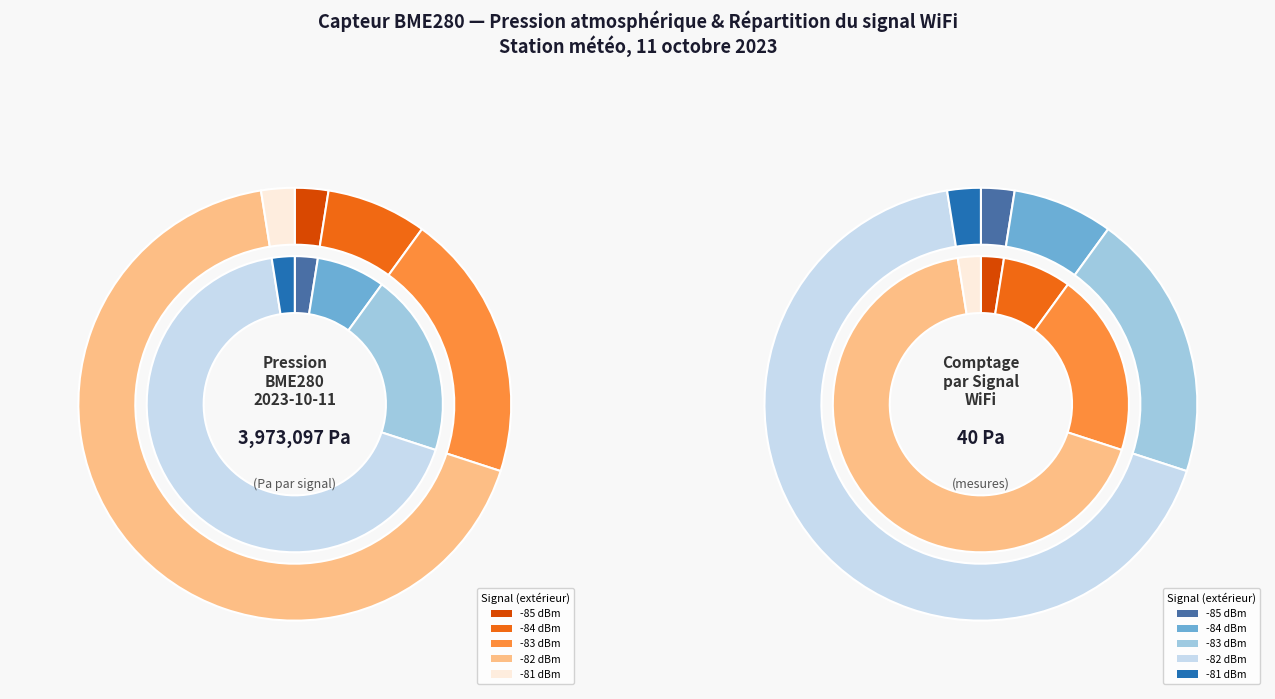

The 20 slice represents 3% of the pie. True or false?

True